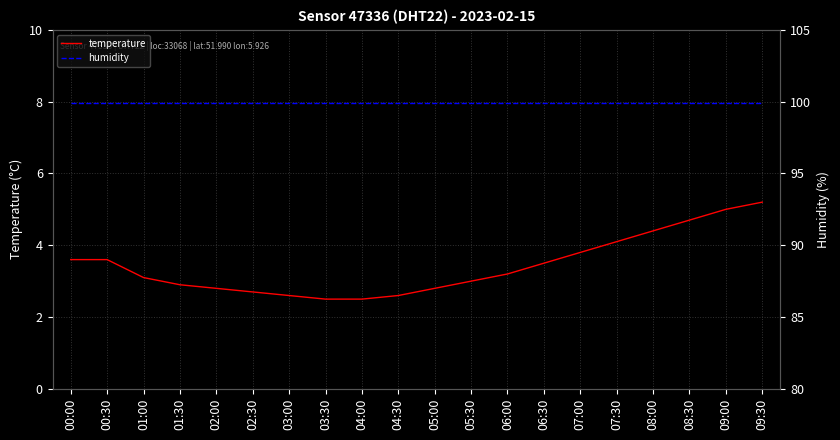

What position from the left is 03:30?

8